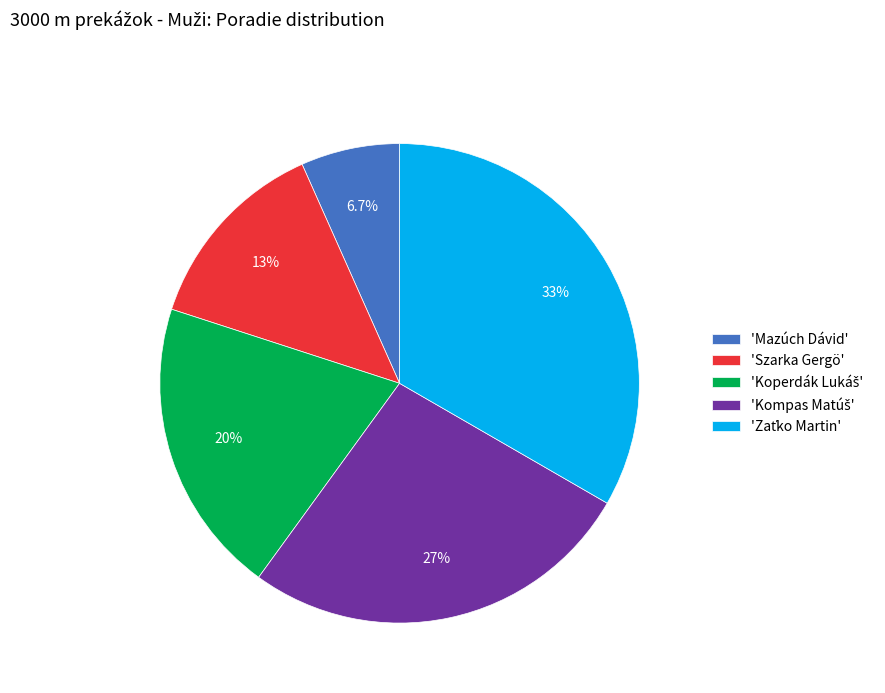

To the nearest percent, what is the difference between the largest and smallest slice percentages?

27%